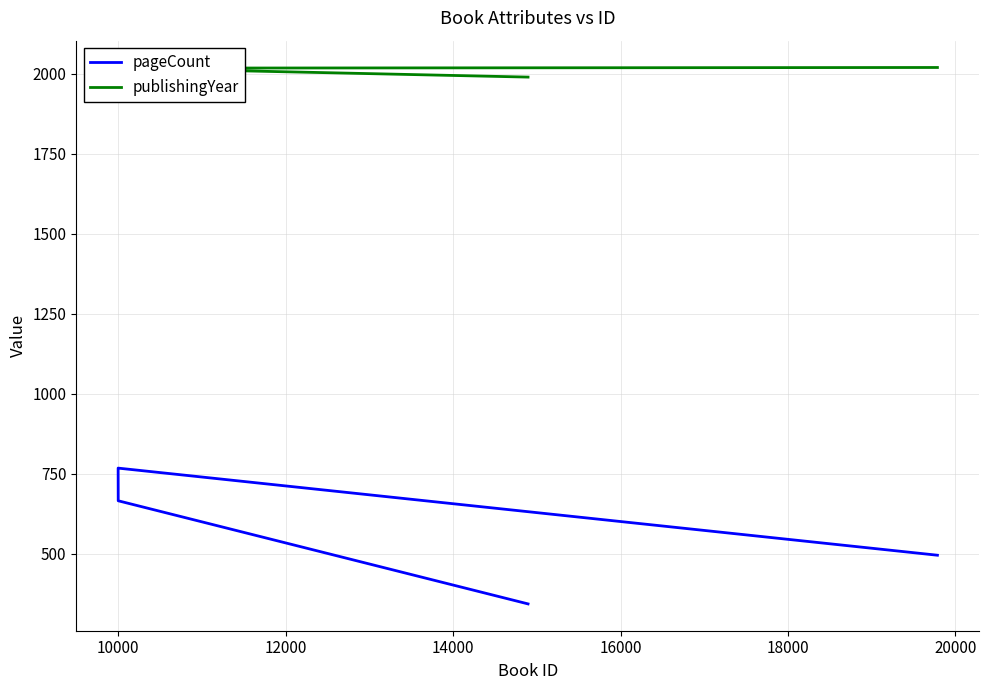

Does the chart have visible grid lines?

Yes